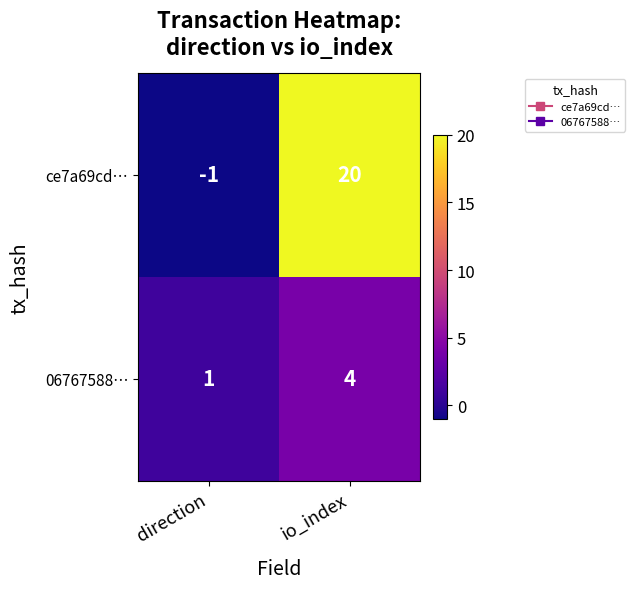

Which series has the widest spread of values?

ce7a69cd…